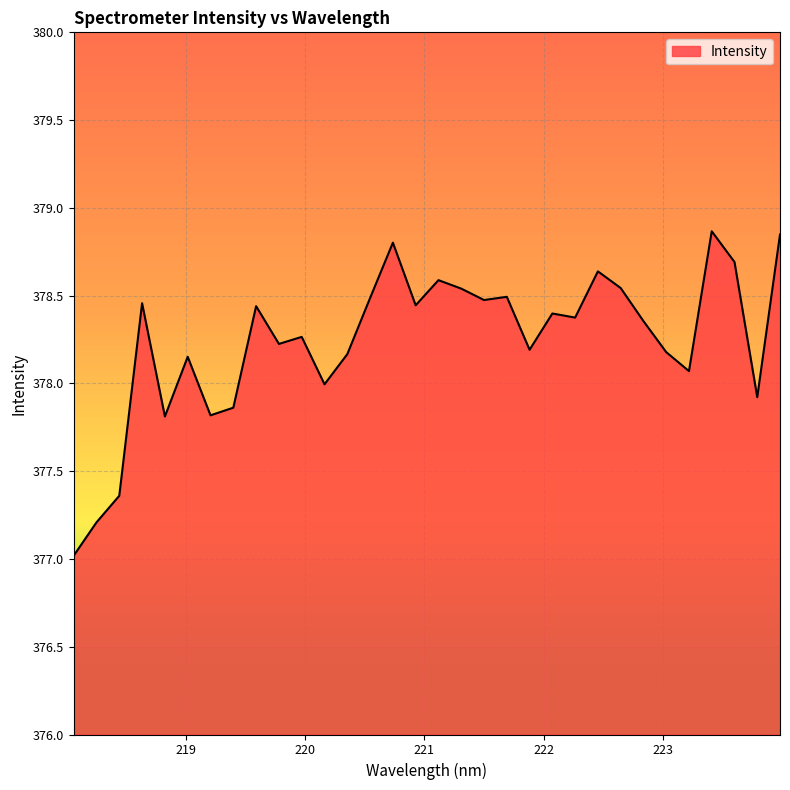

What is the smallest value displayed?

377.0